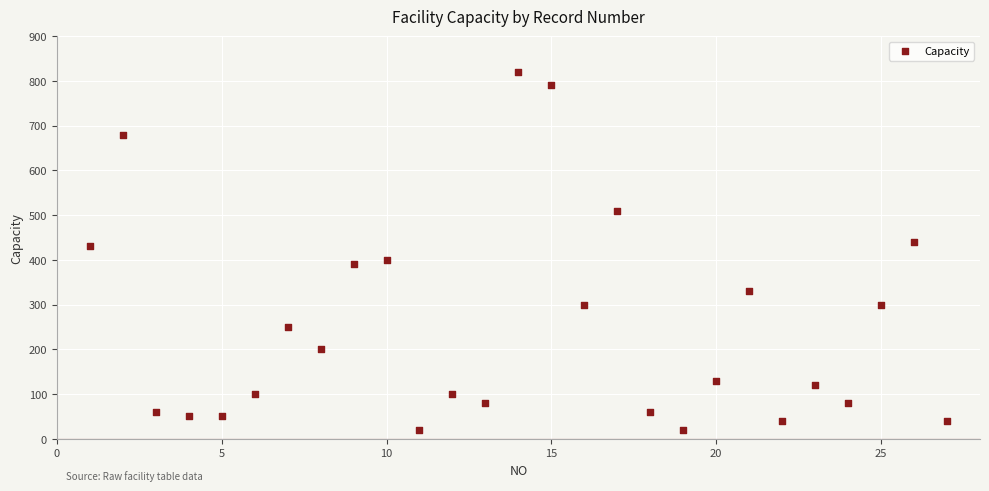

What Y value in the scatter plot is closest to 420?

430